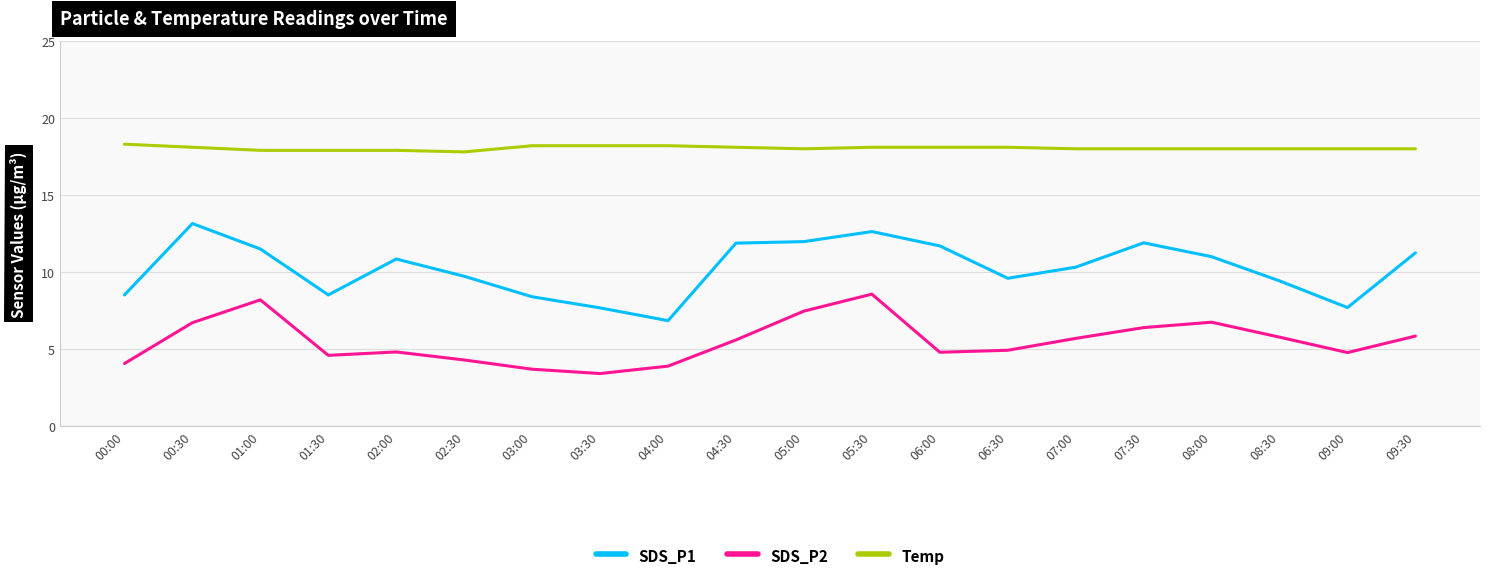

What is the total value across all series at 01:00?

37.6